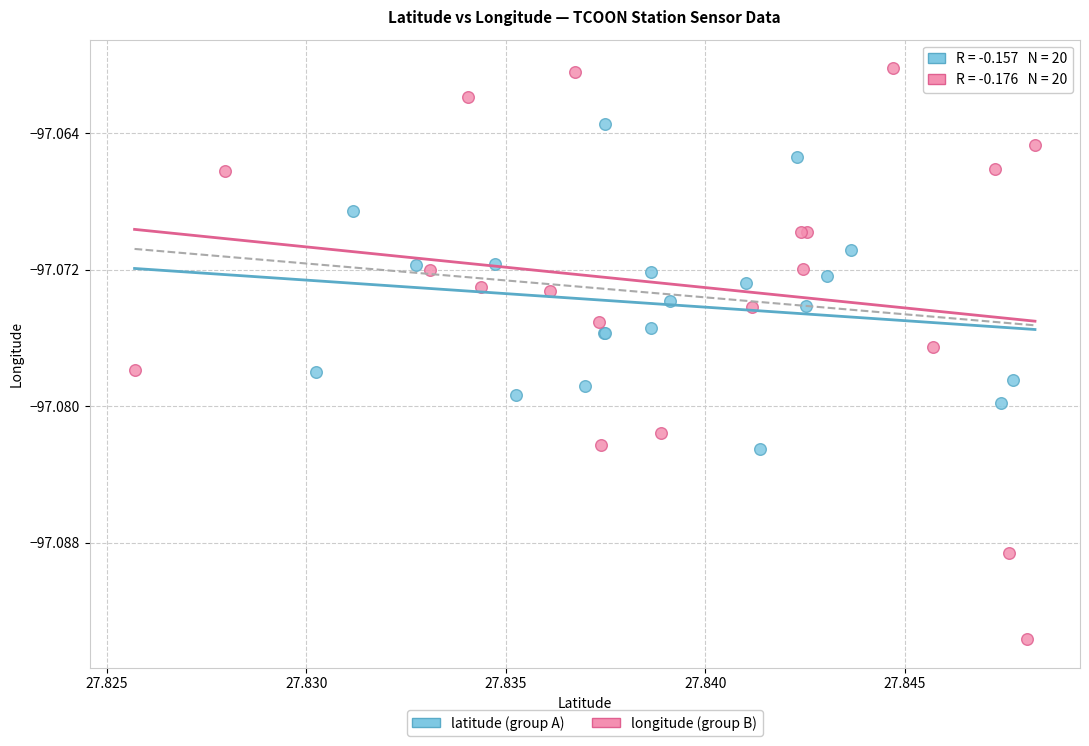

Which series has the largest Y range (max minus min)?

longitude (group B)